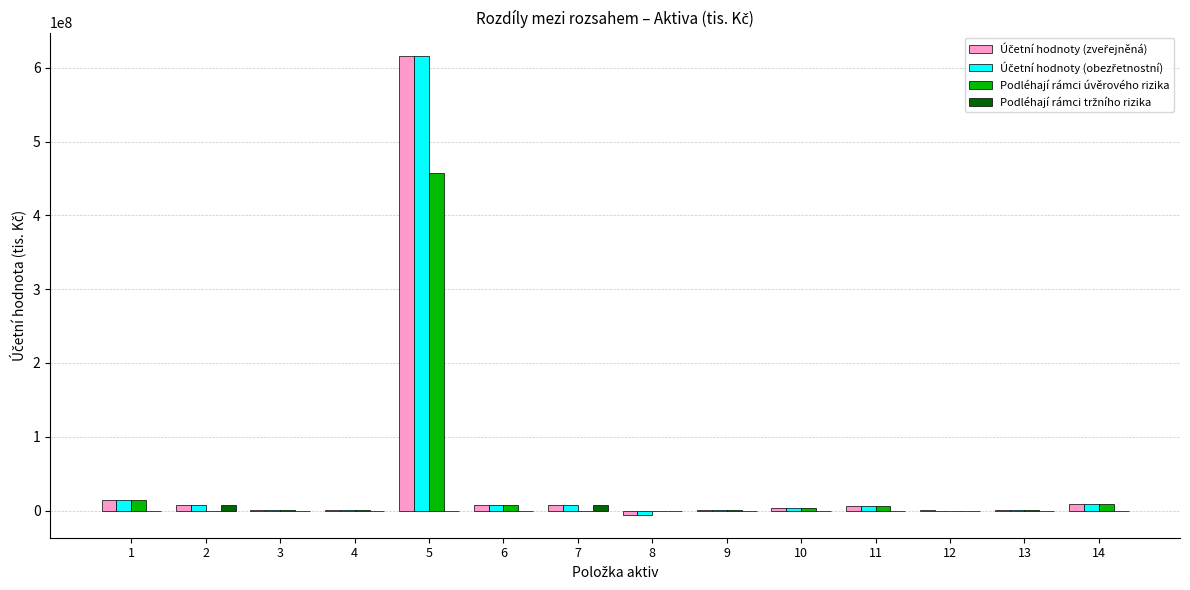

What is the greatest value displayed?

616642000